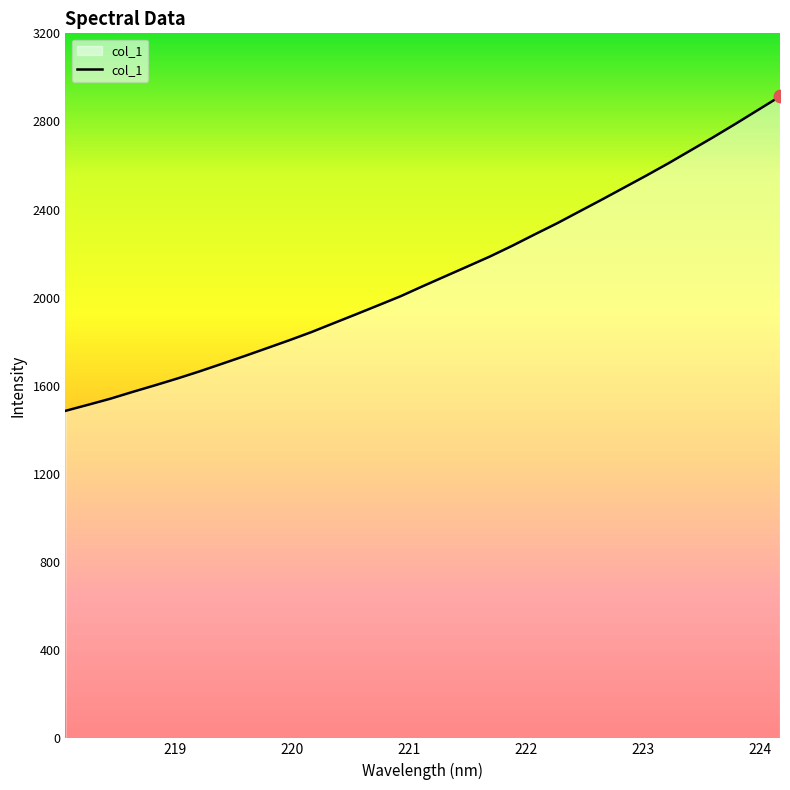

What is the minimum value shown in the chart?

1486.5